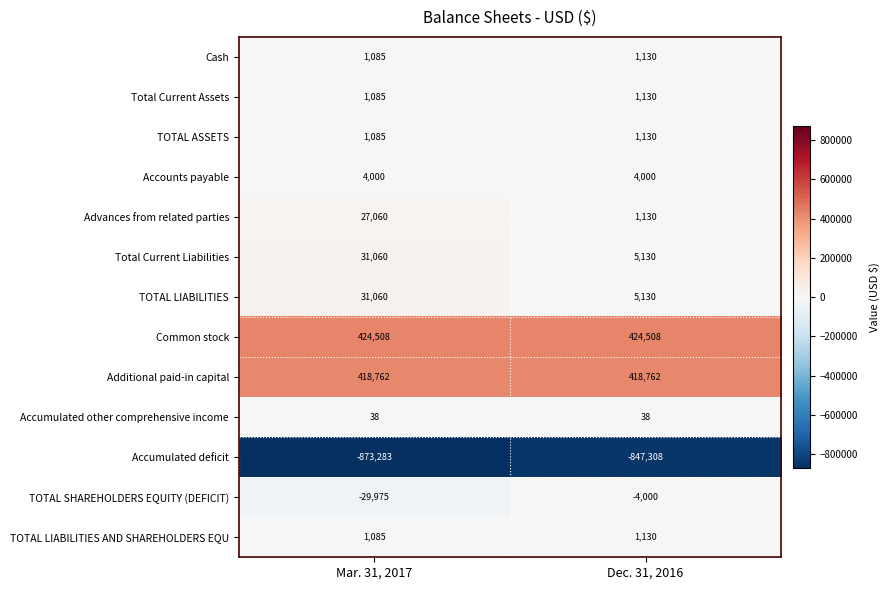

Rank the categories by TOTAL SHAREHOLDERS EQUITY (DEFICIT) value from lowest to highest.

Mar. 31, 2017, Dec. 31, 2016